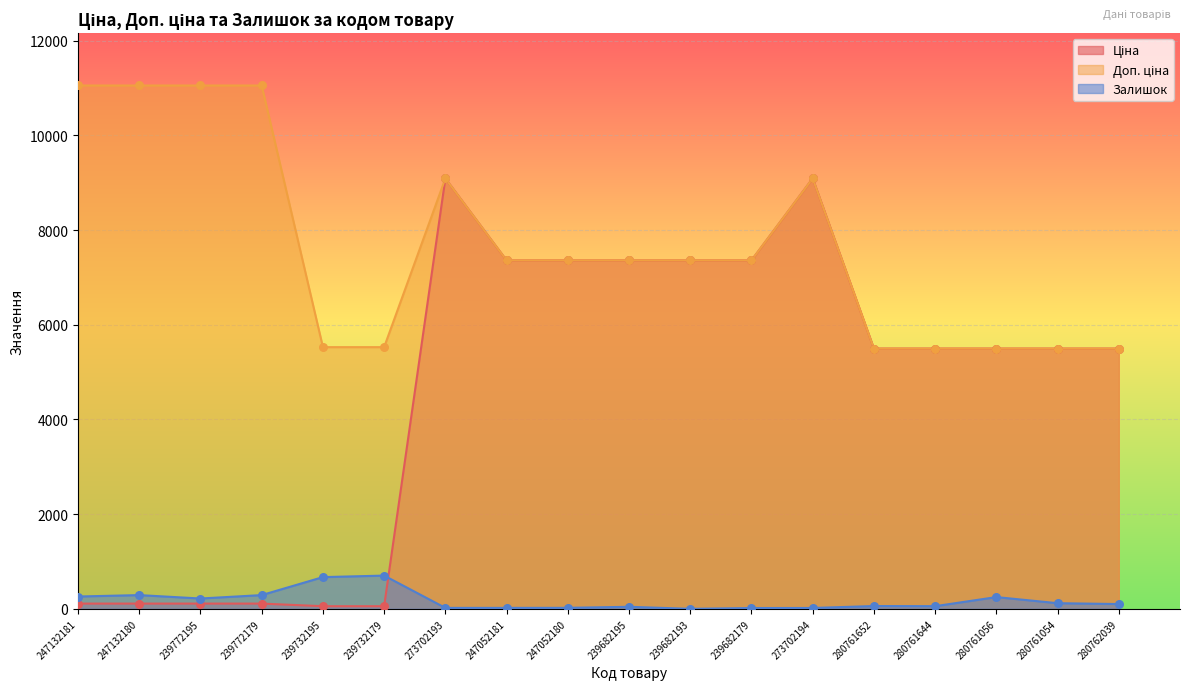

Which series has the largest total across all categories?

Доп. ціна